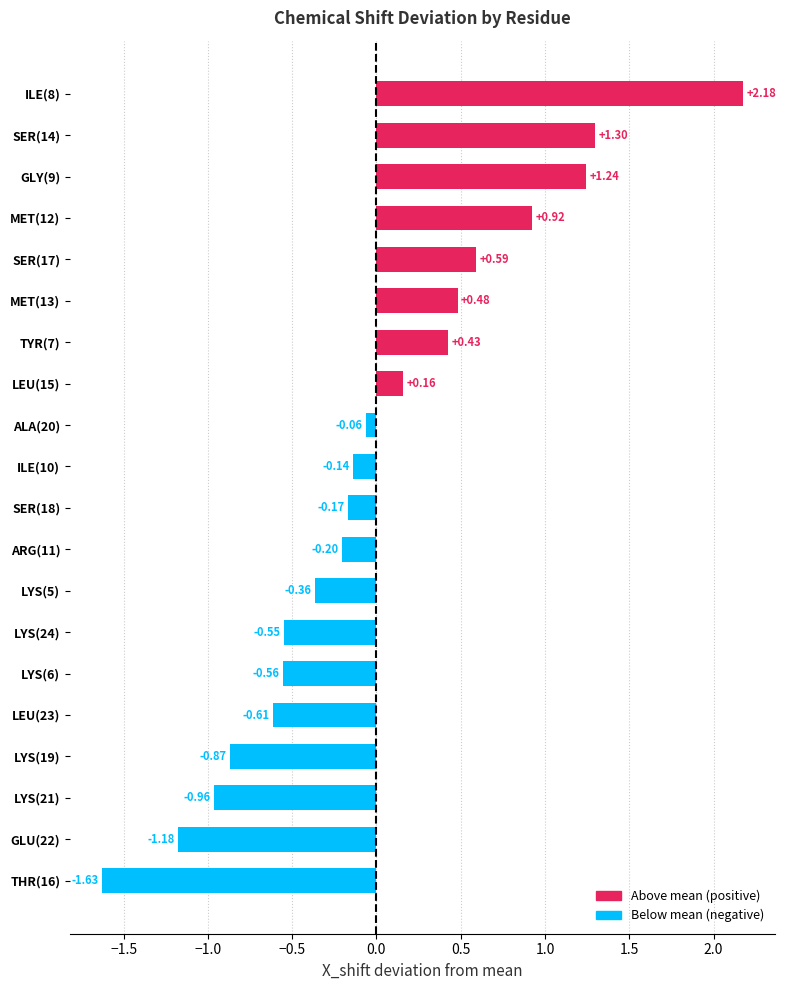

List the labels in order of value, largest first.

ILE(8), SER(14), GLY(9), MET(12), SER(17), MET(13), TYR(7), LEU(15), ALA(20), ILE(10), SER(18), ARG(11), LYS(5), LYS(24), LYS(6), LEU(23), LYS(19), LYS(21), GLU(22), THR(16)